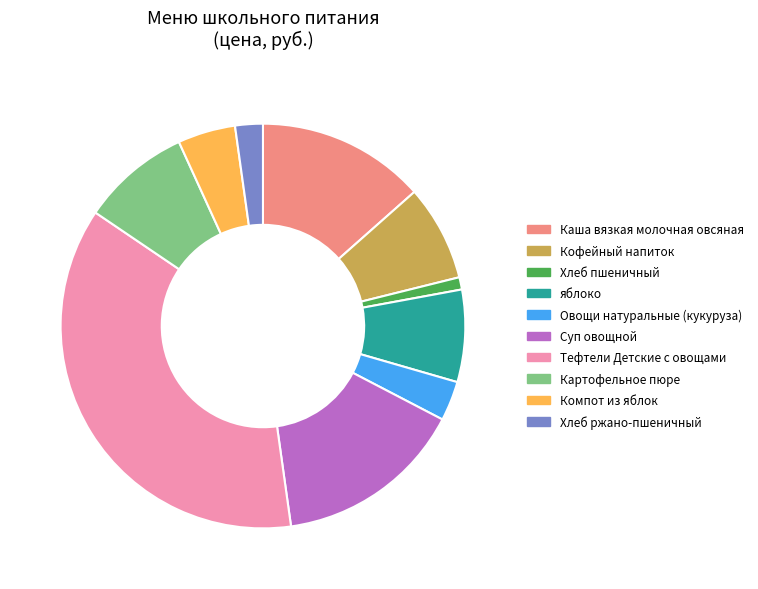

Approximately how many times larger is the value at Тефтели Детские с овощами compared to Кофейный напиток?

4.8